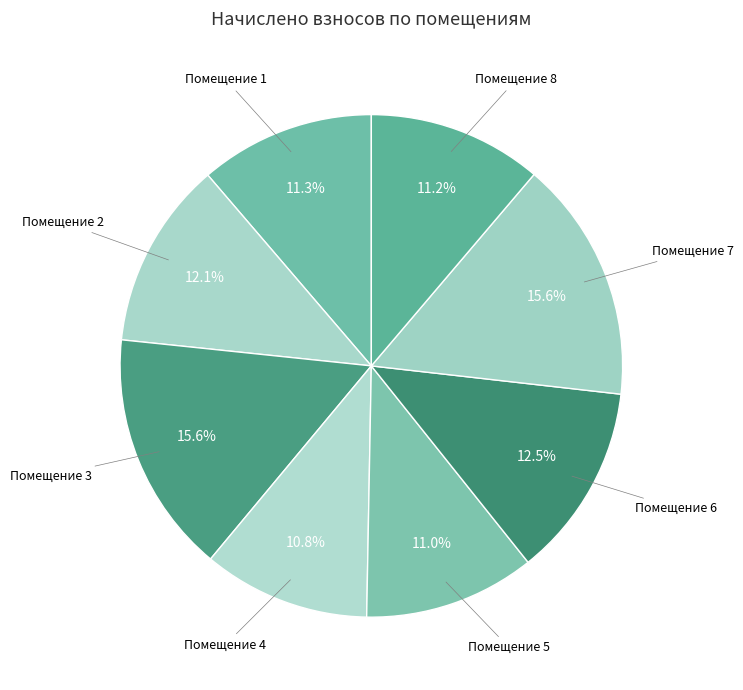

What percentage is NOT represented by Помещение 6?

87.5%